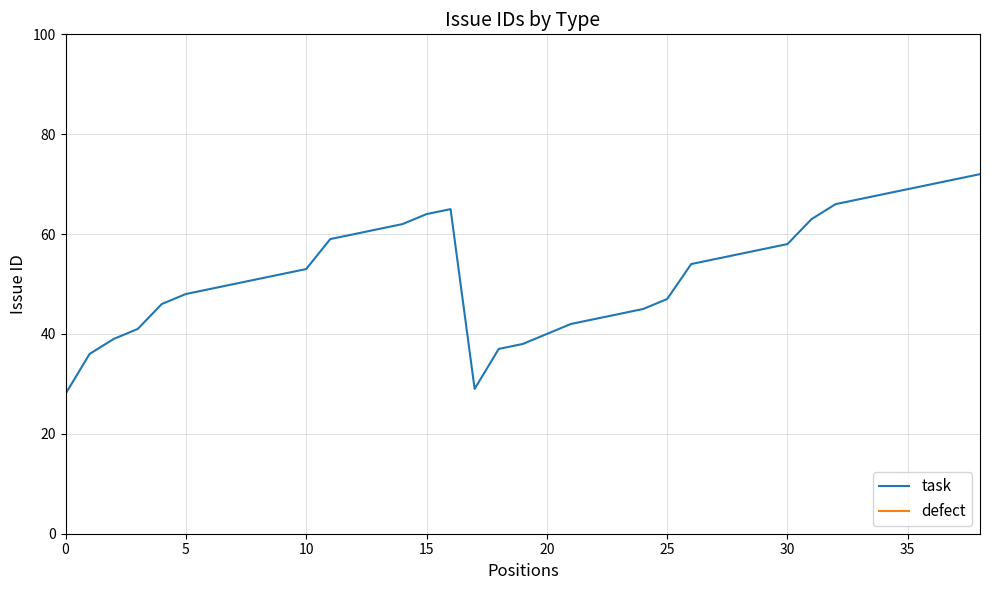

True or false: task has a value of 53 at 10.

True